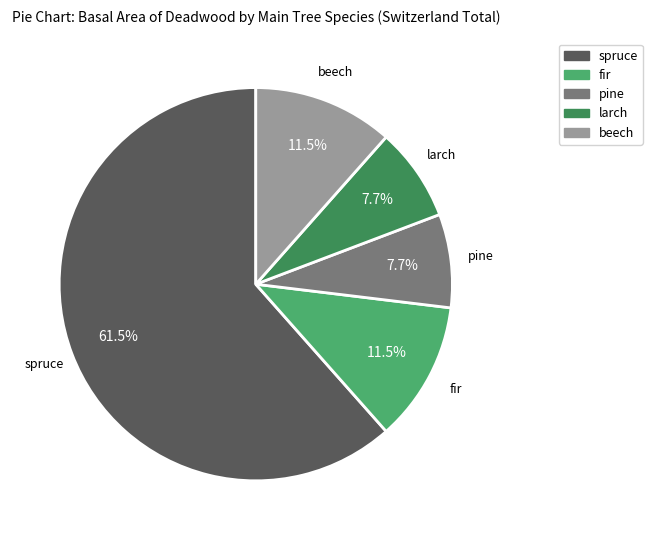

Is there a majority slice in this chart?

Yes